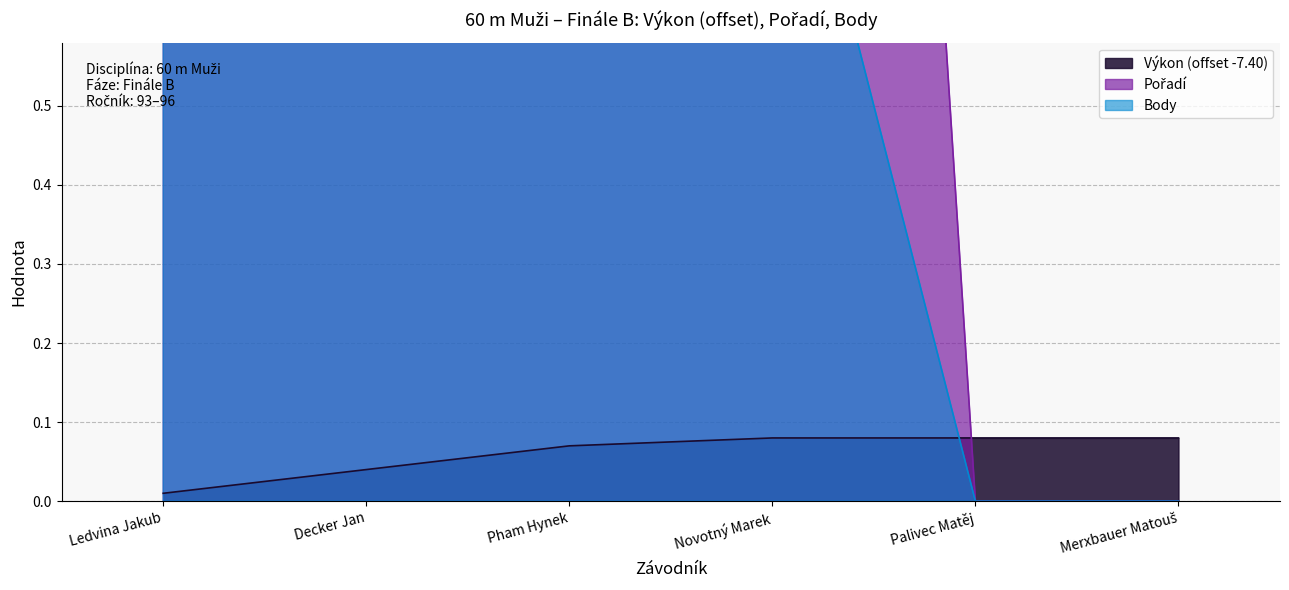

At which category does Pořadí reach its first local peak?

Novotný Marek